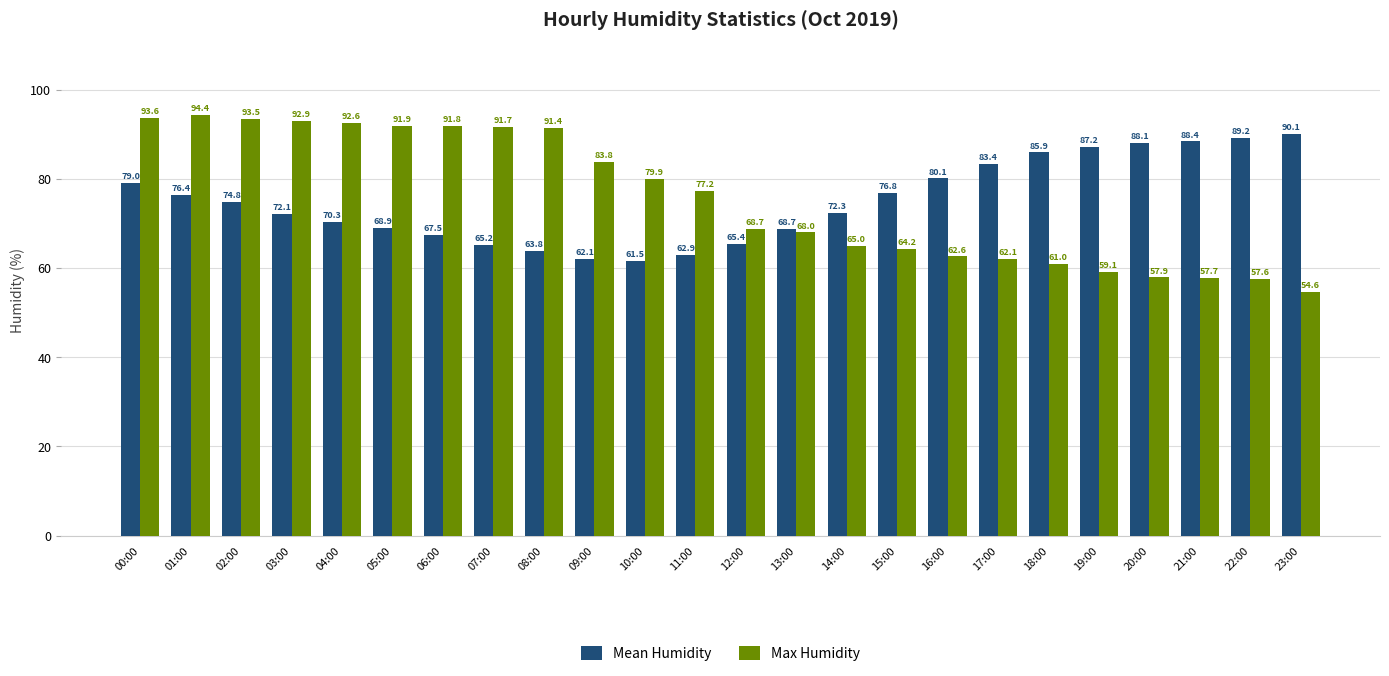

What is the maximum value for Max Humidity?

94.4